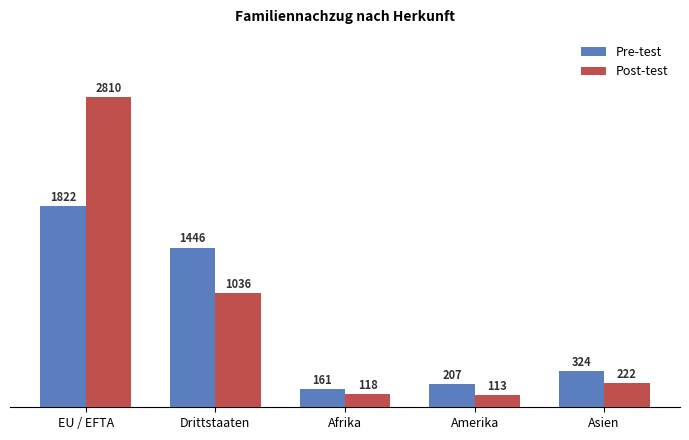

Is the value of Post-test at Drittstaaten greater than the value of Pre-test at Asien?

Yes